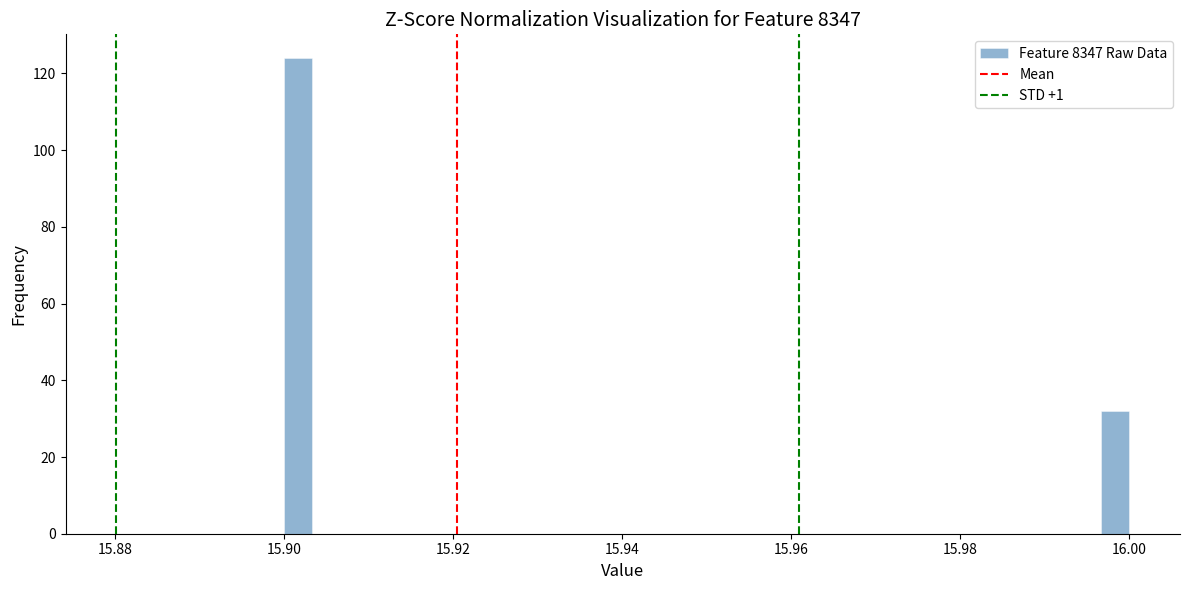

Read against the x-axis, roughly where is the centre of the tallest bar?

15.902